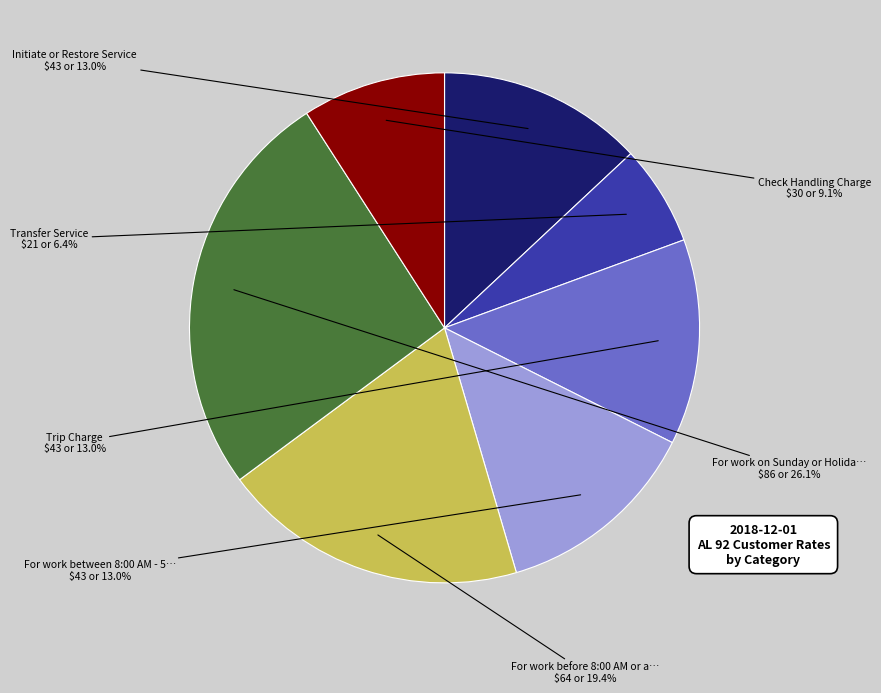

Is there any slice that represents more than half of the pie?

No